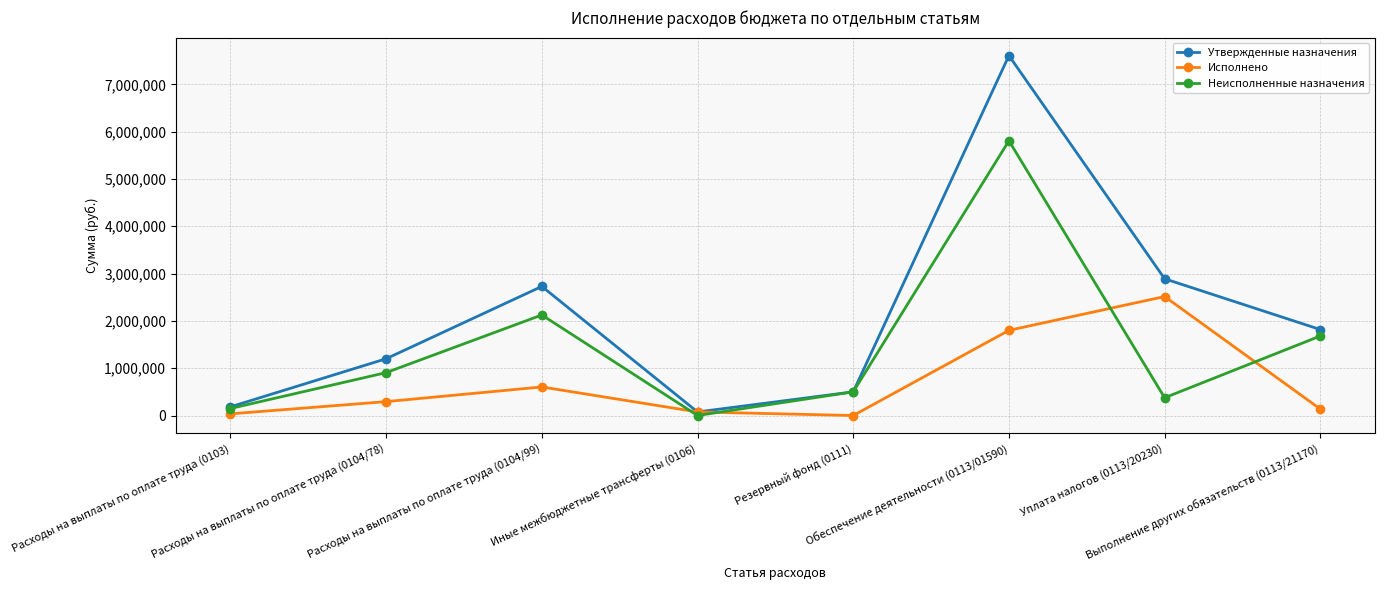

What is the value of the Утвержденные назначения point at the 6th from the left?

7607437.0